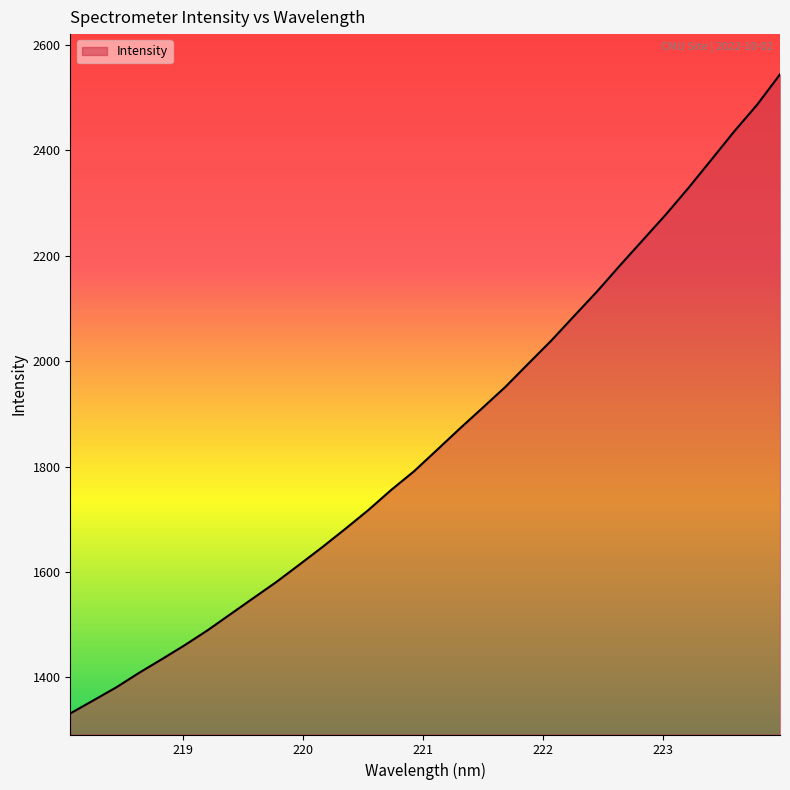

What is the maximum value shown in the chart?

2544.1